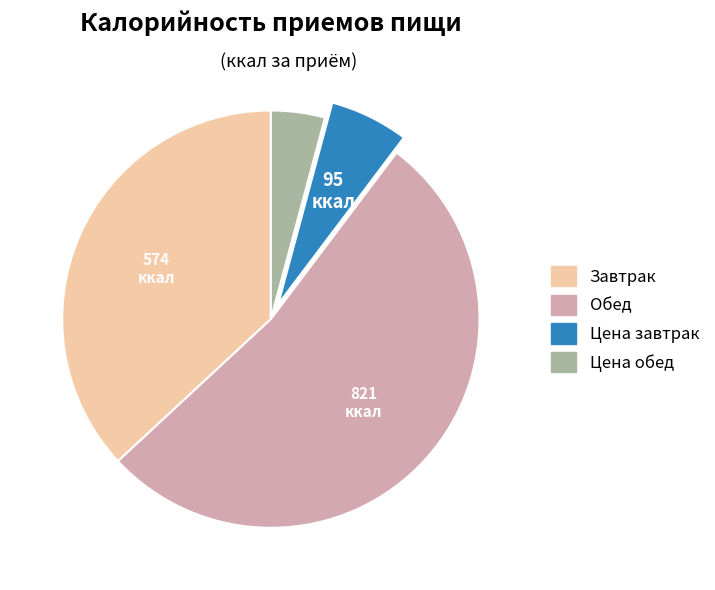

Approximately how many times larger is the value at Обед compared to Цена обед?

12.6